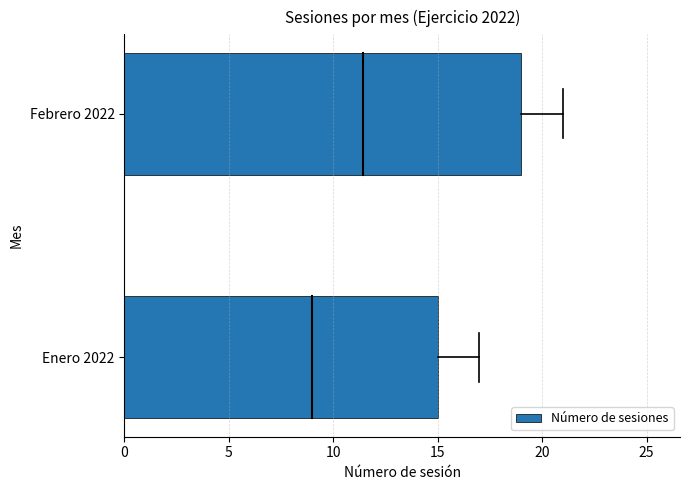

What is the change in value from Enero 2022 to Febrero 2022?

+4